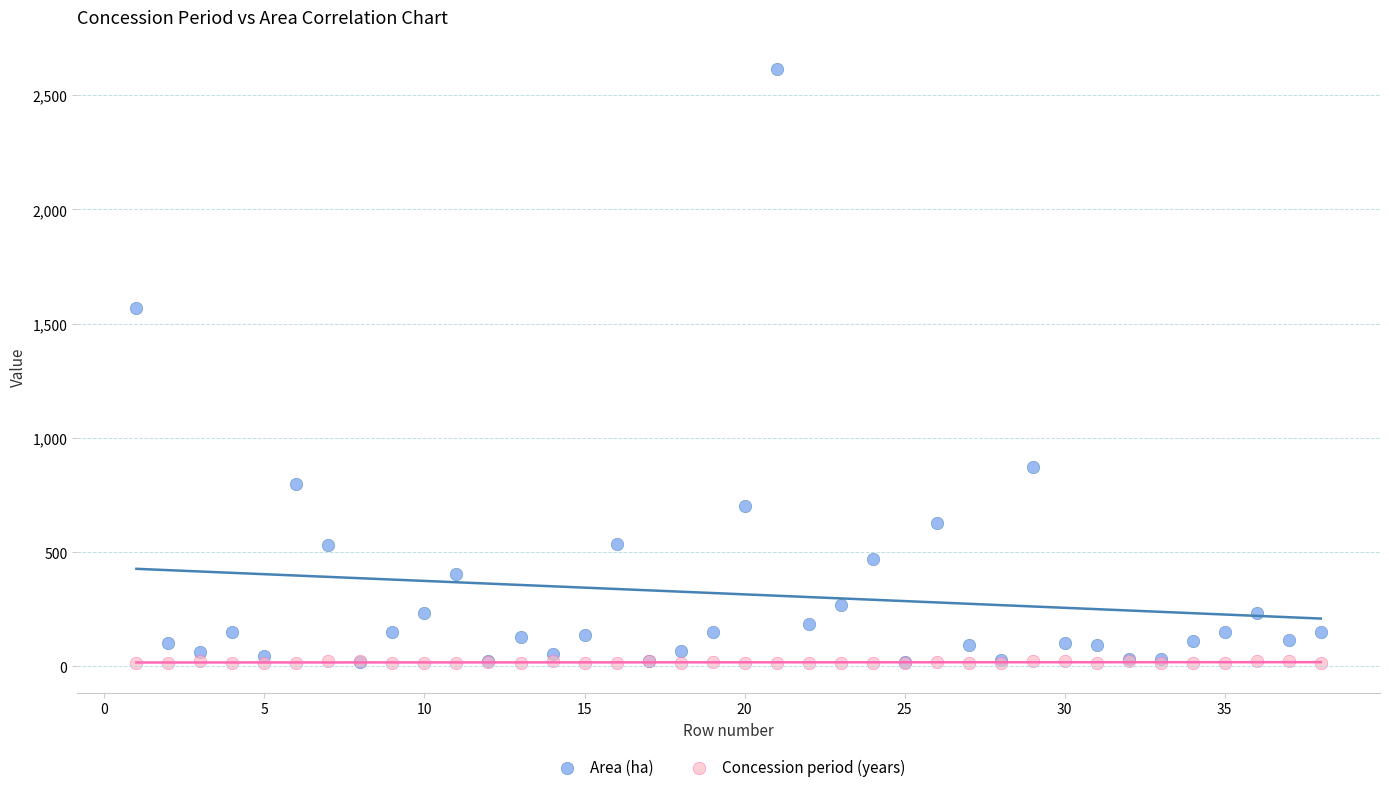

What are all the series names shown in the legend?

Area (ha), Concession period (years)